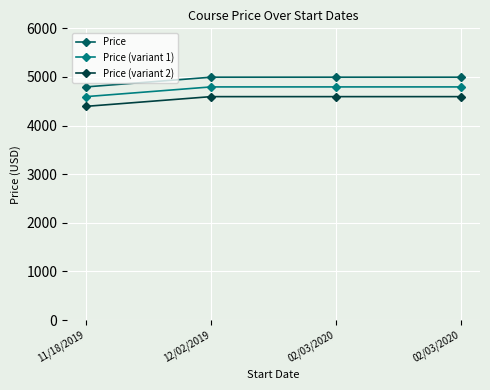

True or false: Price and Price (variant 2) cross at least once.

False